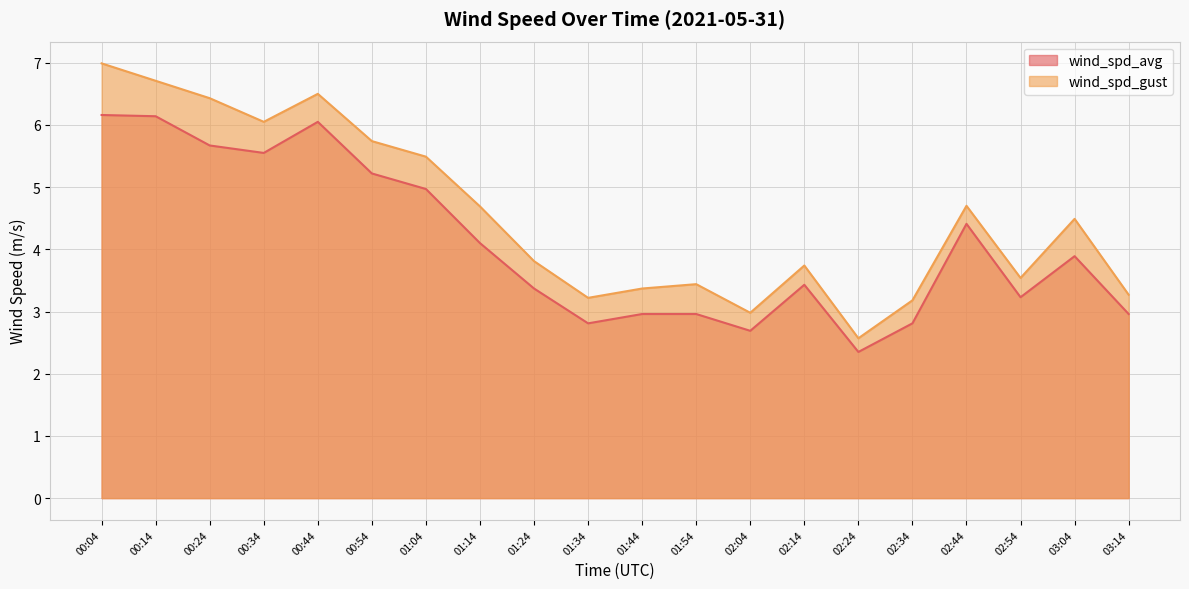

At 02:44, list the series in order from smallest to largest.

wind_spd_avg, wind_spd_gust